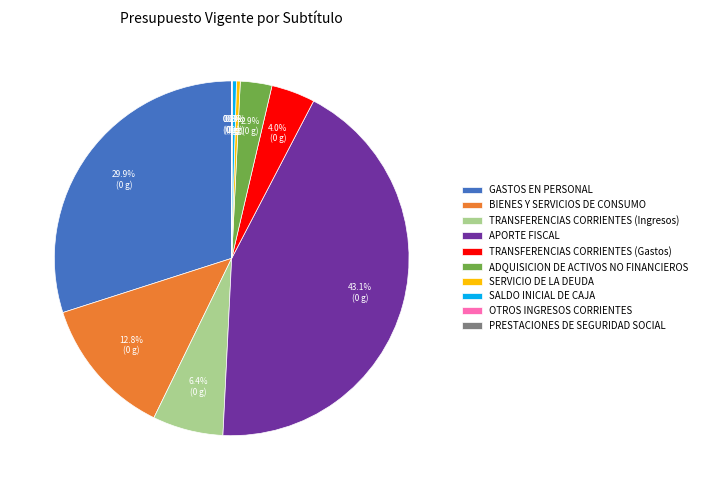

Which category has the biggest portion of the pie?

APORTE FISCAL